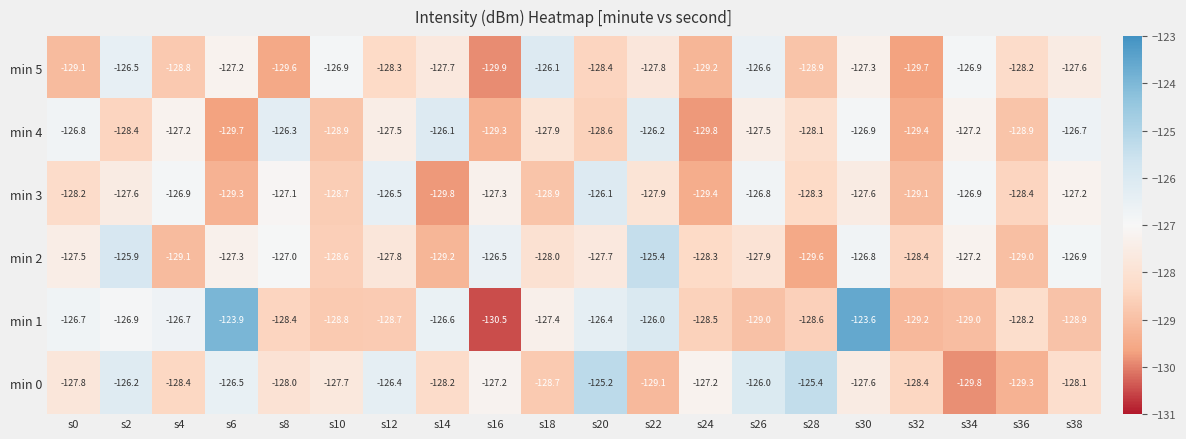

What is the smallest value displayed?

-130.5